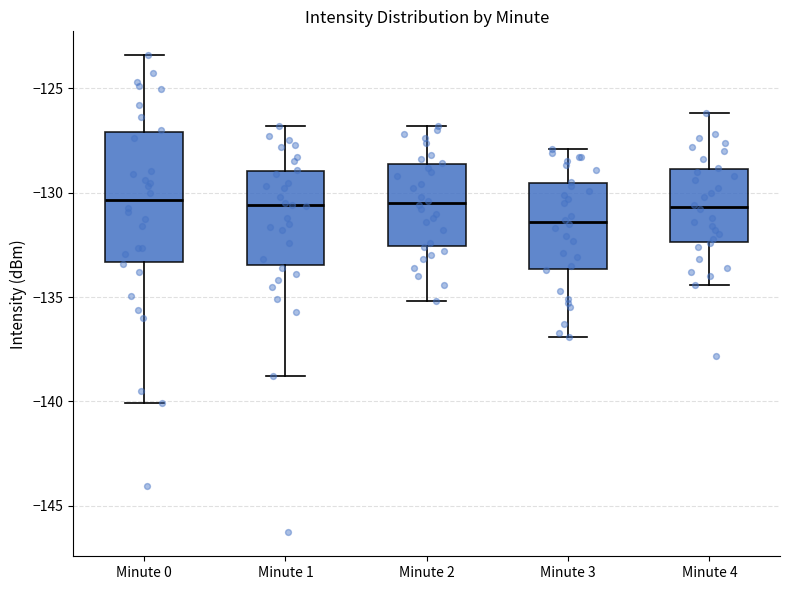

Reading left to right, read every box against the y-axis: the position of its median line, the range the box covers, and the ends of its whiskers. The values are not printed on the chart, so give them approximately, as read against the axis.

Minute 0: median -130.5, box -133.5 to -127.0, whiskers -140.0 to -123.5
Minute 1: median -130.5, box -133.5 to -129.0, whiskers -139.0 to -127.0
Minute 2: median -130.5, box -132.5 to -128.5, whiskers -135.0 to -127.0
Minute 3: median -131.5, box -133.5 to -129.5, whiskers -137.0 to -128.0
Minute 4: median -130.5, box -132.5 to -129.0, whiskers -134.5 to -126.0